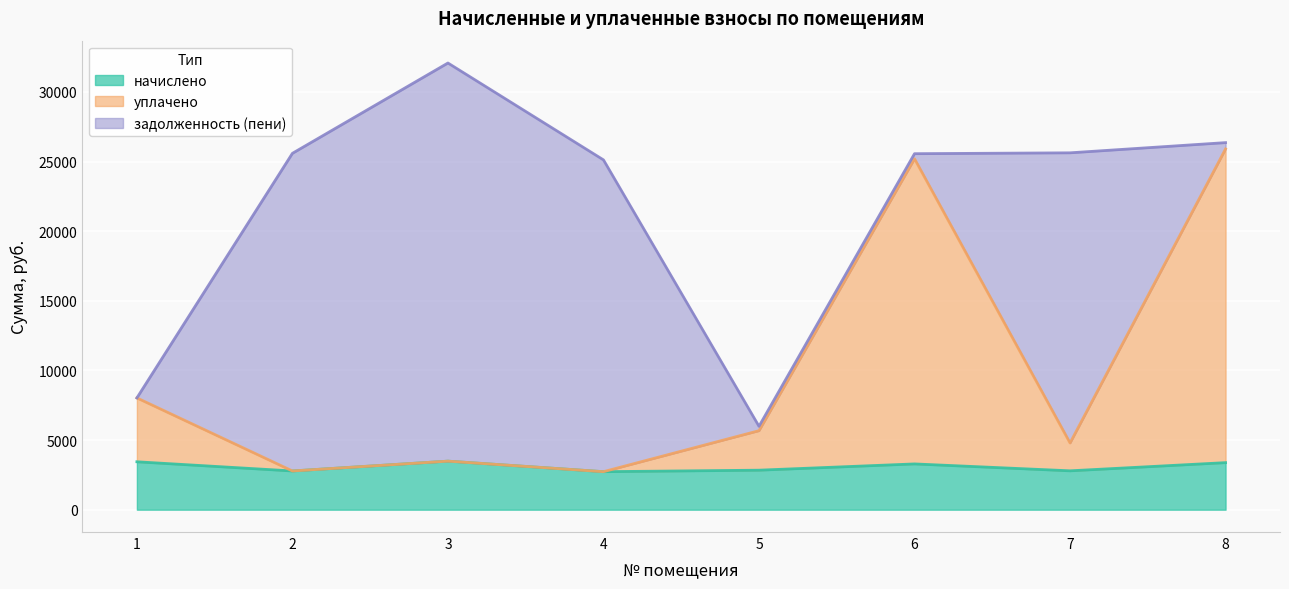

What is the highest value of the начислено series?

3486.4